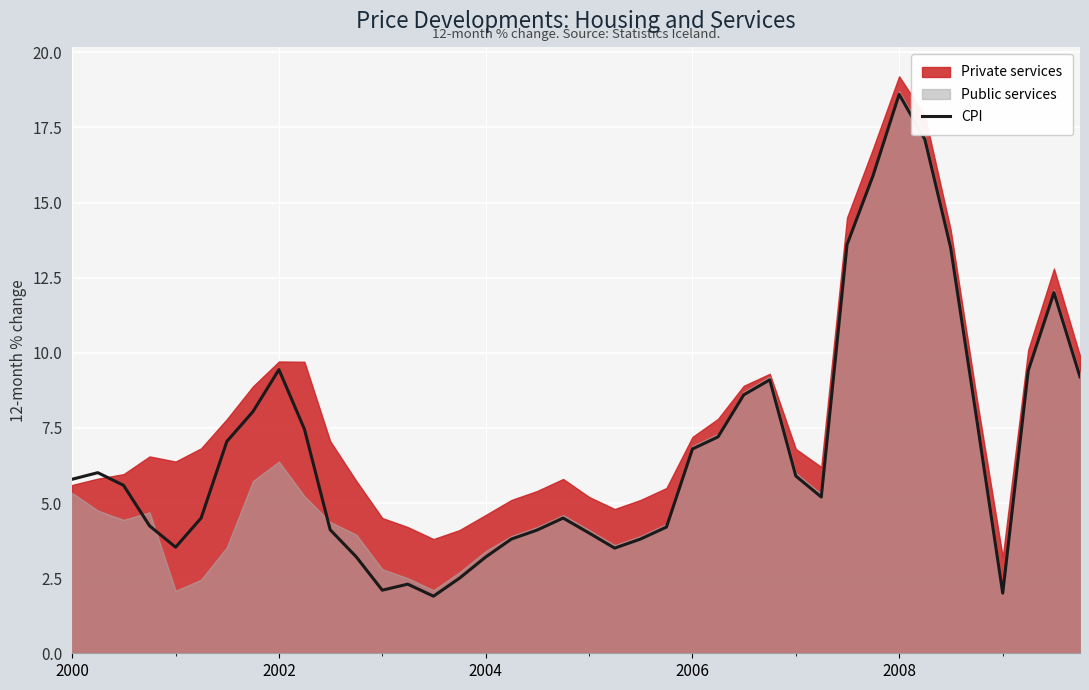

Is it true that CPI equals 9.4 at 2002?

True